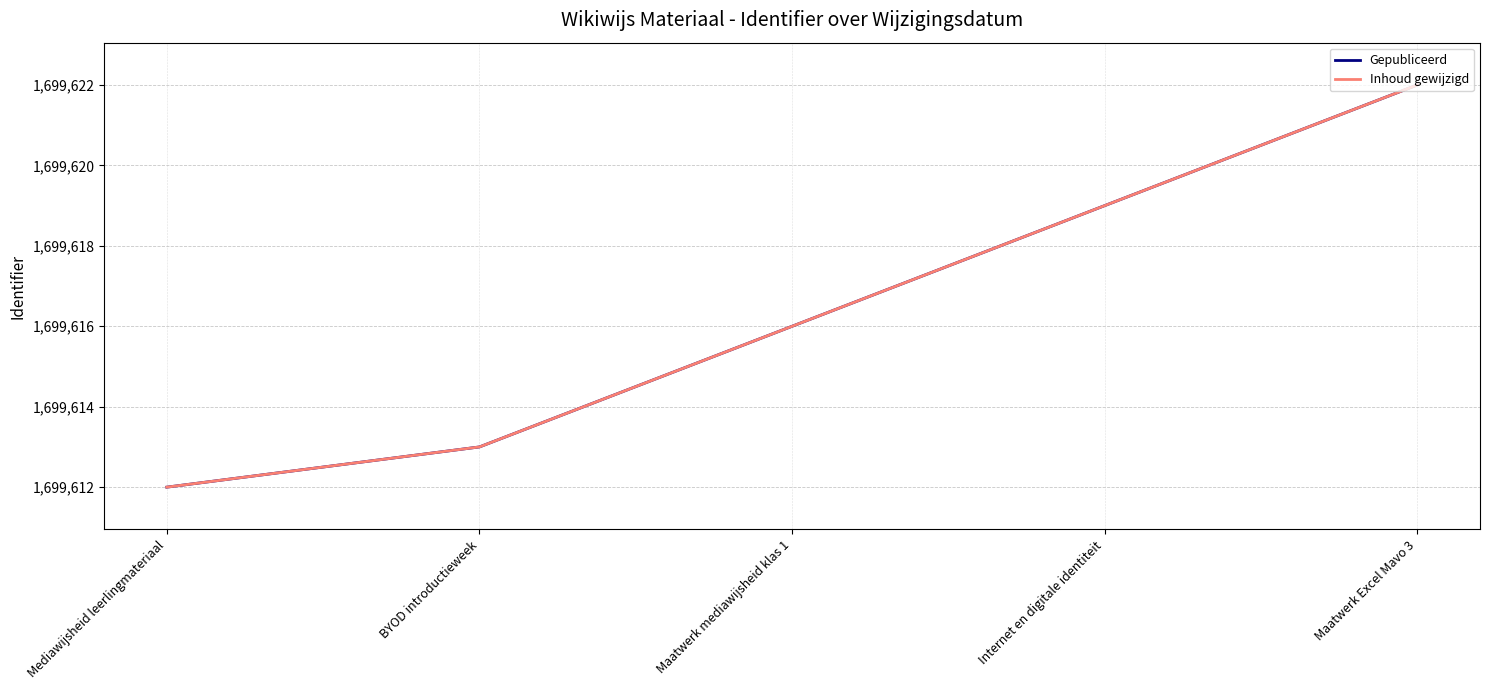

The Gepubliceerd series shows 1699619 at Internet en digitale identiteit. True or false?

True